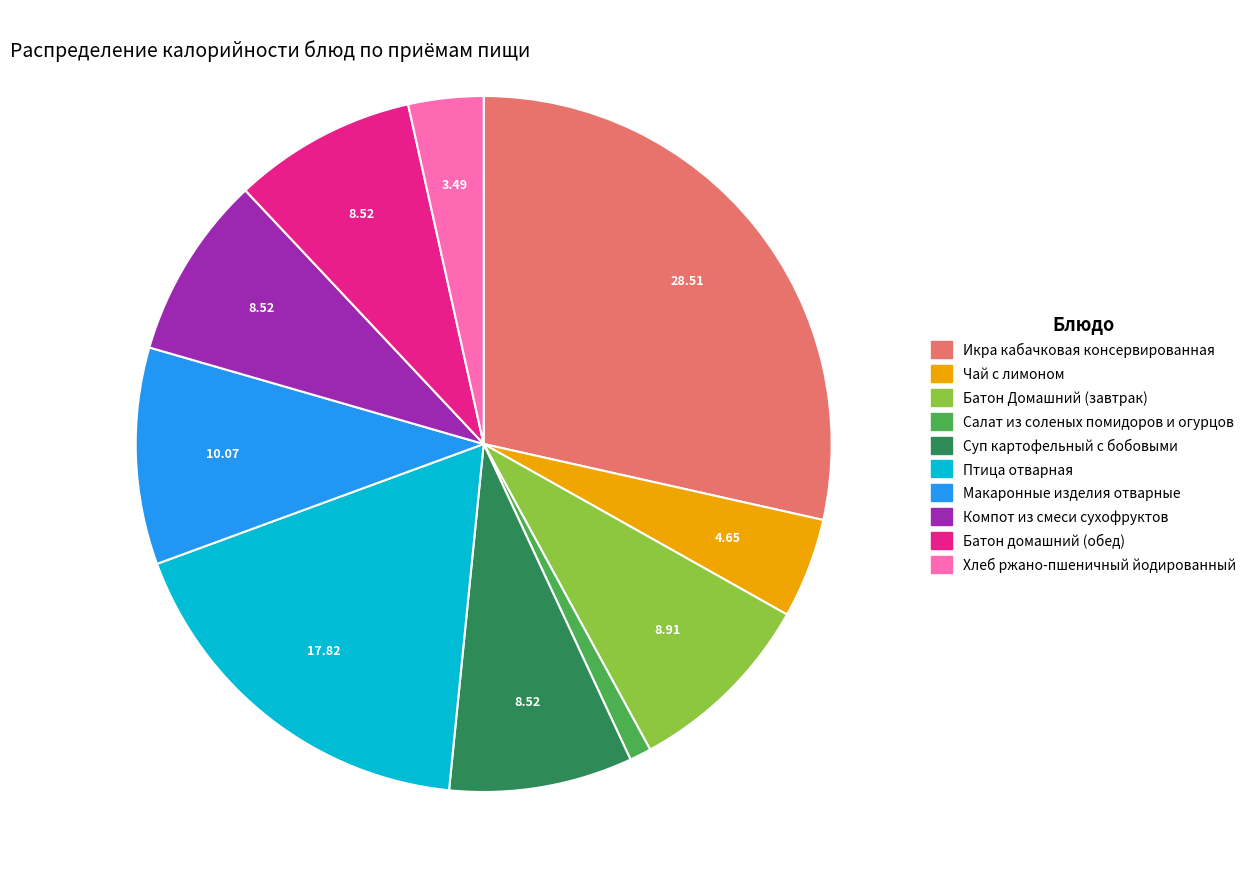

Which category has the smallest portion of the pie?

Салат из соленых помидоров и огурцов